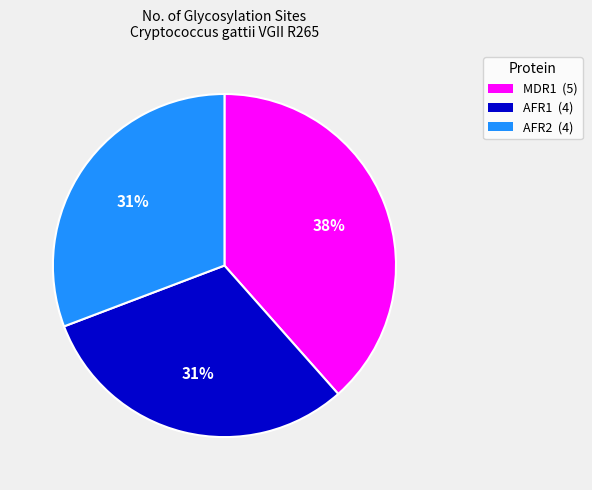

What is the largest slice in the pie chart?

MDR1 (5)